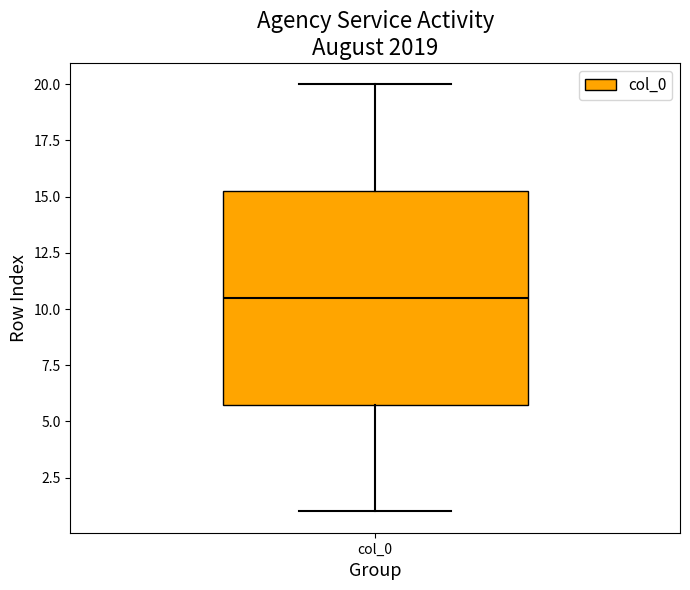

Where does the upper whisker of the box for col_0 end on the y-axis? The values are not printed on the chart, so give them approximately, as read against the axis.

20.0